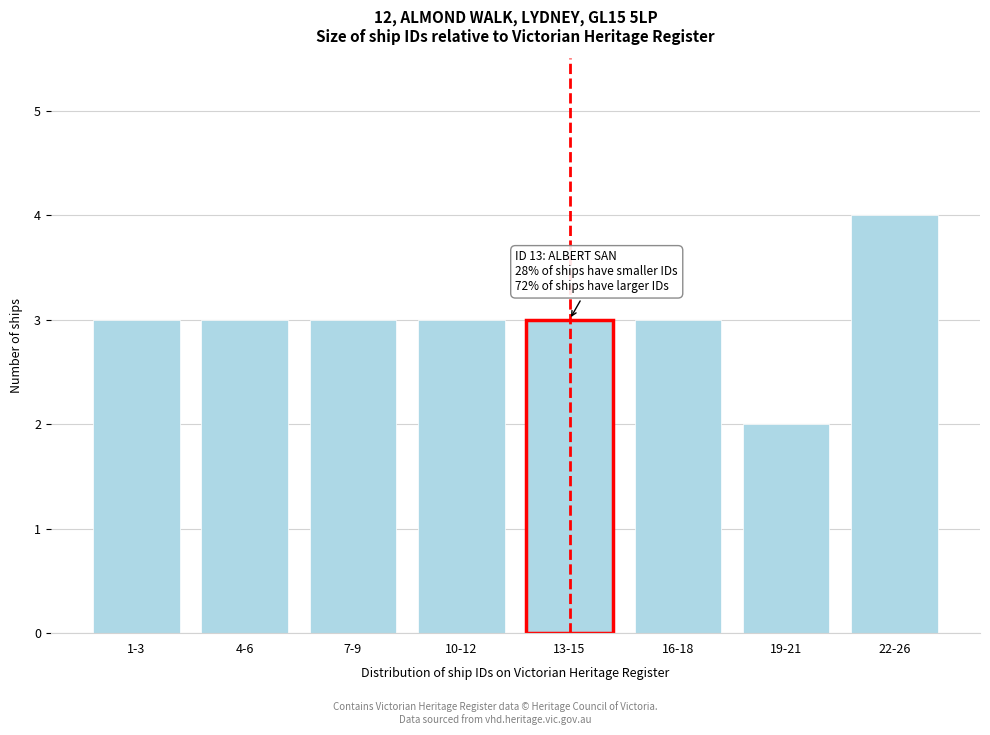

Reading left to right, transcribe all the data shown in this chart.

1-3=3	4-6=3	7-9=3	10-12=3	13-15=3	16-18=3	19-21=2	22-26=4